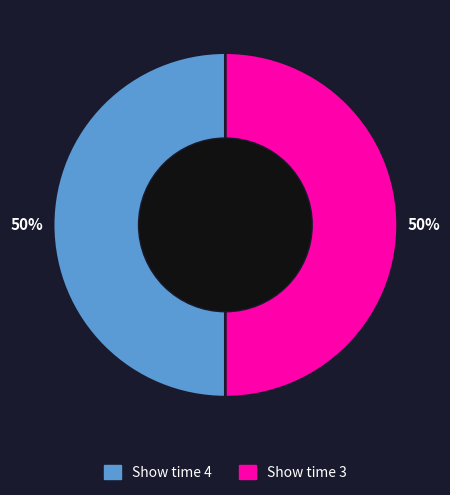

To the nearest percent, what is the average slice percentage?

50%